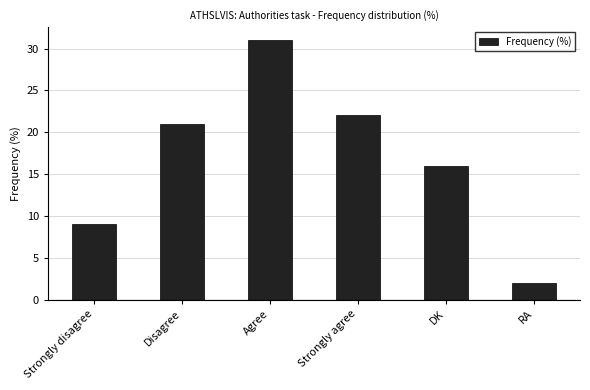

List the labels in order of value, smallest first.

RA, Strongly disagree, DK, Disagree, Strongly agree, Agree